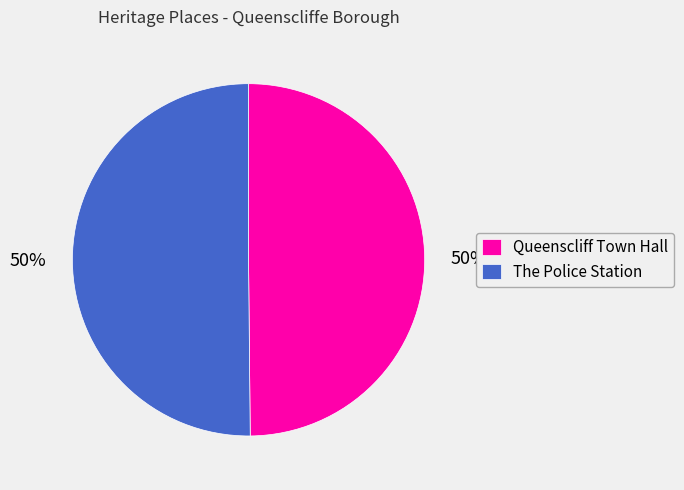

What is the ratio of the value at The Police Station to the value at Queenscliff Town Hall?

1.0